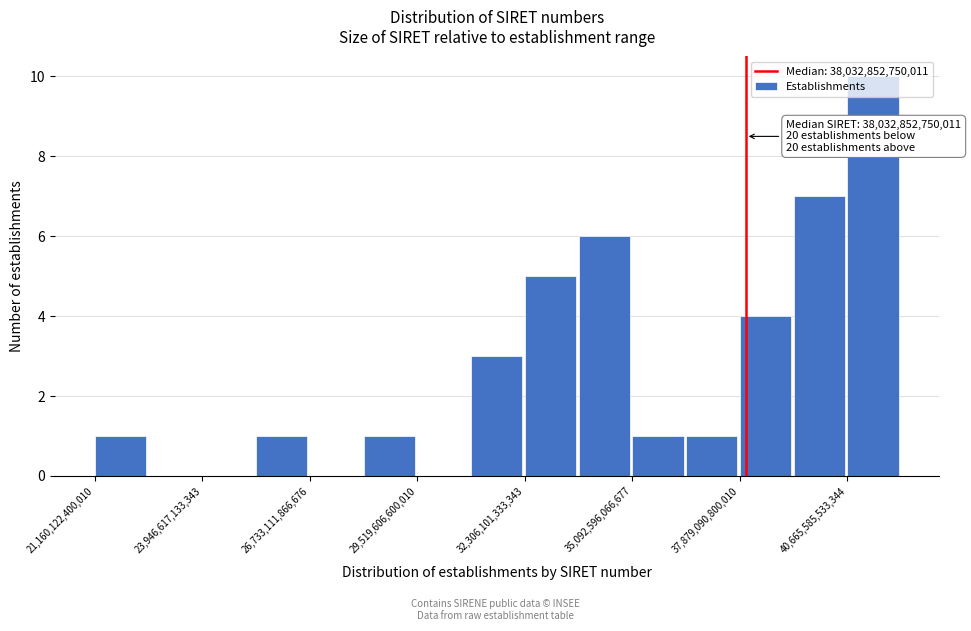

Read against the x-axis, roughly where is the centre of the tallest bar?

41500000000000